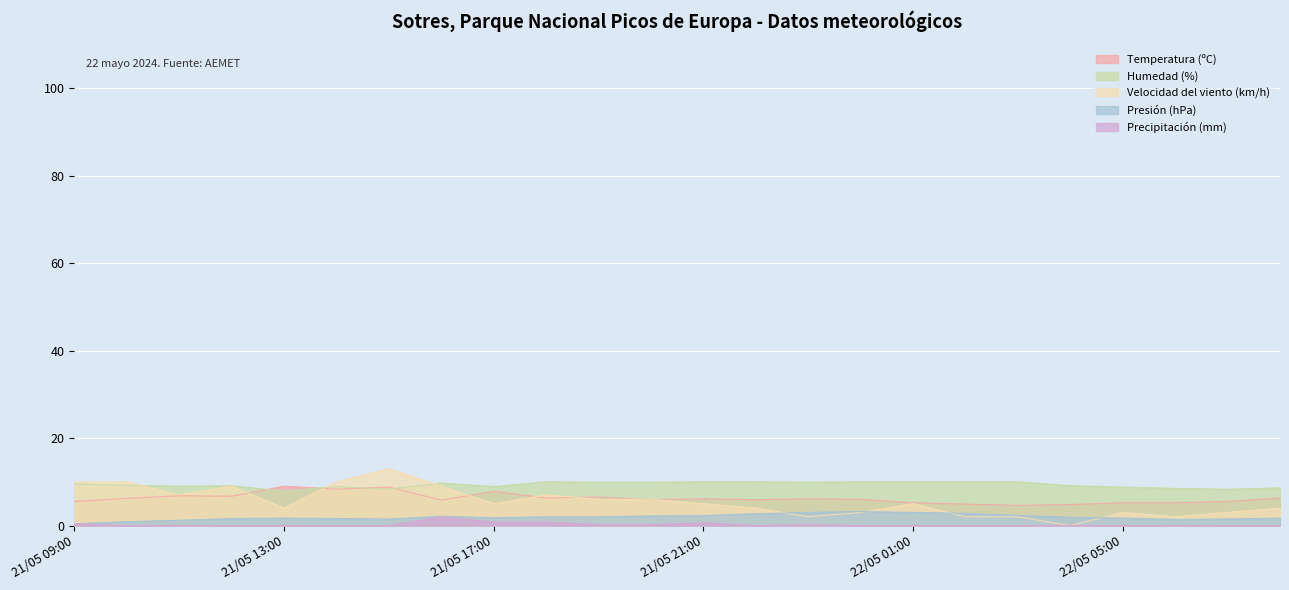

Reading left to right, transcribe all the data shown in this chart.

Temperatura (ºC): 21/05 09:00=5.5	21/05 10:00=6.2	21/05 11:00=6.8	21/05 12:00=6.7	21/05 13:00=9.0	21/05 14:00=8.3	21/05 15:00=8.8	21/05 16:00=5.8	21/05 17:00=7.8	21/05 18:00=6.3	21/05 19:00=6.5	21/05 20:00=5.9	21/05 21:00=6.1	21/05 22:00=5.9	21/05 23:00=6.1	22/05 00:00=6.0	22/05 01:00=5.2	22/05 02:00=4.9	22/05 03:00=4.6	22/05 04:00=4.8	22/05 05:00=5.2	22/05 06:00=5.2	22/05 07:00=5.5	22/05 08:00=6.3
Humedad (%): 21/05 09:00=9.5	21/05 10:00=9.2	21/05 11:00=9.0	21/05 12:00=9.1	21/05 13:00=7.9	21/05 14:00=8.9	21/05 15:00=8.3	21/05 16:00=9.7	21/05 17:00=8.9	21/05 18:00=10.0	21/05 19:00=9.9	21/05 20:00=9.9	21/05 21:00=10.0	21/05 22:00=10.0	21/05 23:00=9.9	22/05 00:00=10.0	22/05 01:00=10.0	22/05 02:00=10.0	22/05 03:00=10.0	22/05 04:00=9.1	22/05 05:00=8.8	22/05 06:00=8.5	22/05 07:00=8.3	22/05 08:00=8.6
Velocidad del viento (km/h): 21/05 09:00=10.0	21/05 10:00=10.0	21/05 11:00=7.0	21/05 12:00=9.0	21/05 13:00=4.0	21/05 14:00=10.0	21/05 15:00=13.0	21/05 16:00=9.0	21/05 17:00=5.0	21/05 18:00=7.0	21/05 19:00=6.0	21/05 20:00=6.0	21/05 21:00=5.0	21/05 22:00=4.0	21/05 23:00=2.0	22/05 00:00=3.0	22/05 01:00=5.0	22/05 02:00=2.0	22/05 03:00=2.0	22/05 04:00=0.0	22/05 05:00=3.0	22/05 06:00=2.0	22/05 07:00=3.0	22/05 08:00=4.0
Presión (hPa): 21/05 09:00=0.4	21/05 10:00=0.9	21/05 11:00=1.2	21/05 12:00=1.6	21/05 13:00=1.7	21/05 14:00=1.6	21/05 15:00=1.5	21/05 16:00=2.1	21/05 17:00=1.8	21/05 18:00=2.0	21/05 19:00=2.0	21/05 20:00=2.2	21/05 21:00=2.3	21/05 22:00=2.7	21/05 23:00=3.0	22/05 00:00=3.2	22/05 01:00=3.0	22/05 02:00=2.8	22/05 03:00=2.3	22/05 04:00=1.9	22/05 05:00=1.7	22/05 06:00=1.4	22/05 07:00=1.5	22/05 08:00=1.7
Precipitación (mm): 21/05 09:00=0.4	21/05 10:00=0.0	21/05 11:00=0.0	21/05 12:00=0.0	21/05 13:00=0.0	21/05 14:00=0.0	21/05 15:00=0.0	21/05 16:00=2.0	21/05 17:00=0.8	21/05 18:00=0.8	21/05 19:00=0.2	21/05 20:00=0.2	21/05 21:00=0.6	21/05 22:00=0.0	21/05 23:00=0.2	22/05 00:00=0.0	22/05 01:00=0.0	22/05 02:00=0.0	22/05 03:00=0.0	22/05 04:00=0.0	22/05 05:00=0.0	22/05 06:00=0.0	22/05 07:00=0.0	22/05 08:00=0.0